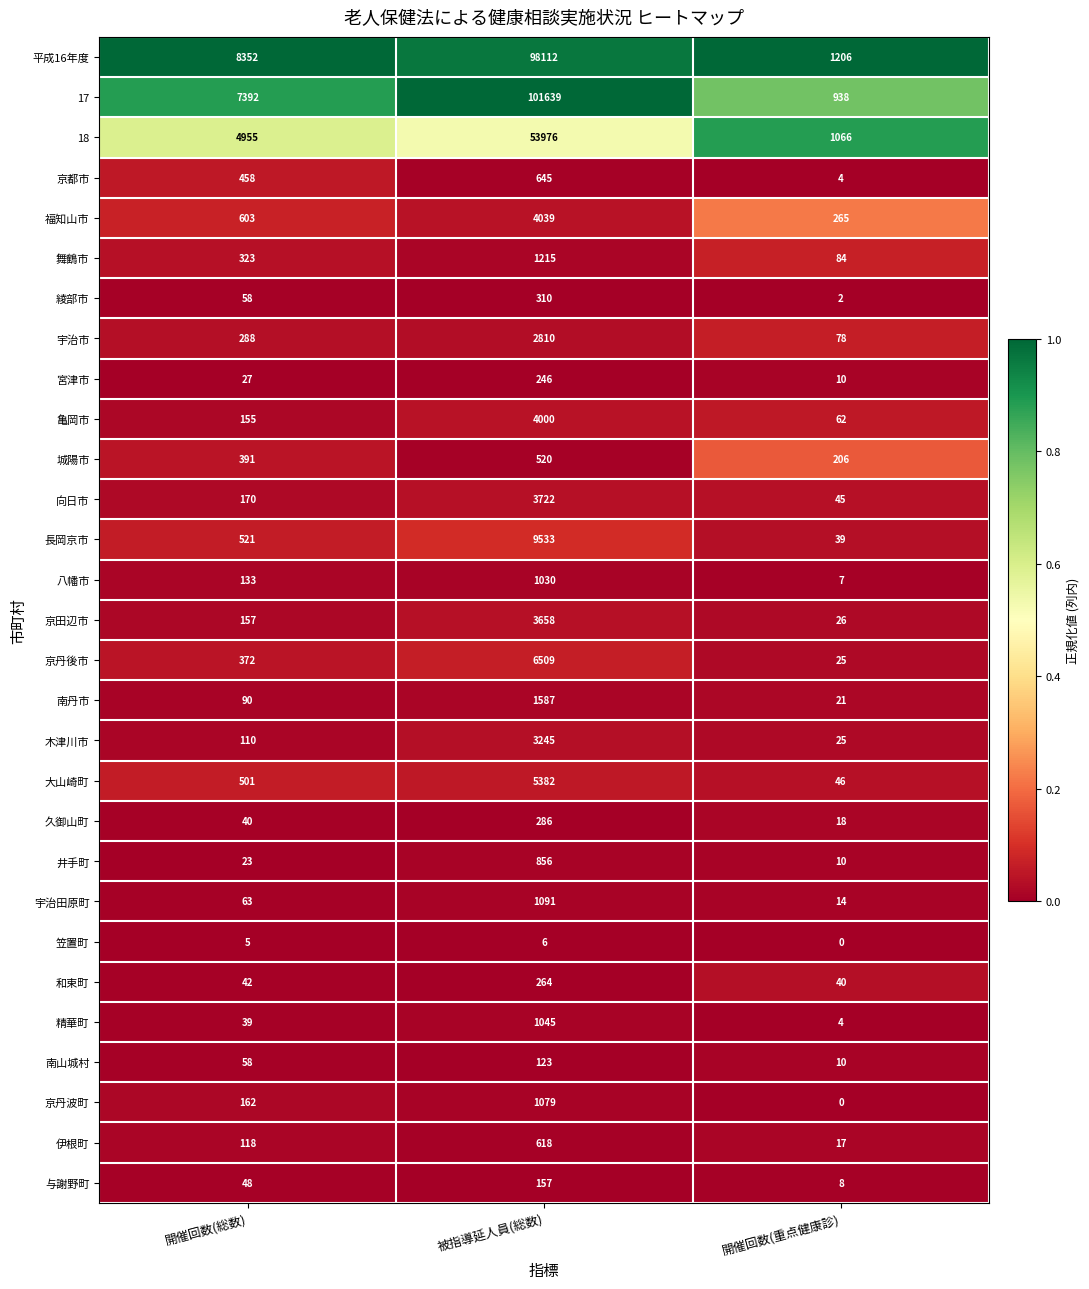

True or false: 長岡京市 has a value of 750 at 開催回数(総数).

False